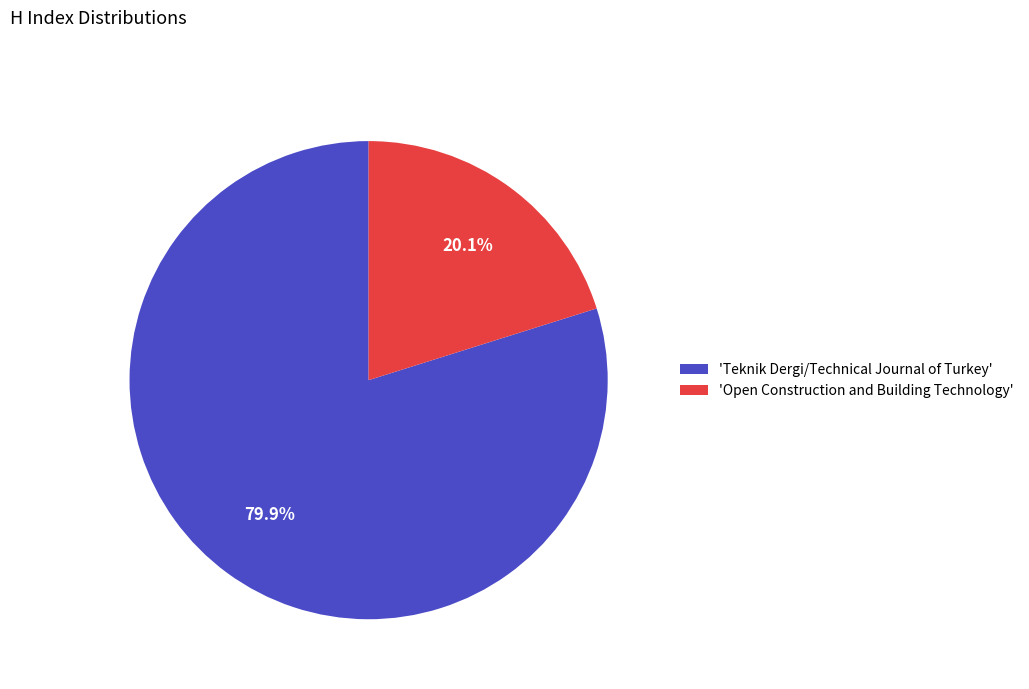

Combined, what portion of the pie is 'Open Construction and Building Technology' and 'Teknik Dergi/Technical Journal of Turkey'?

100.0%